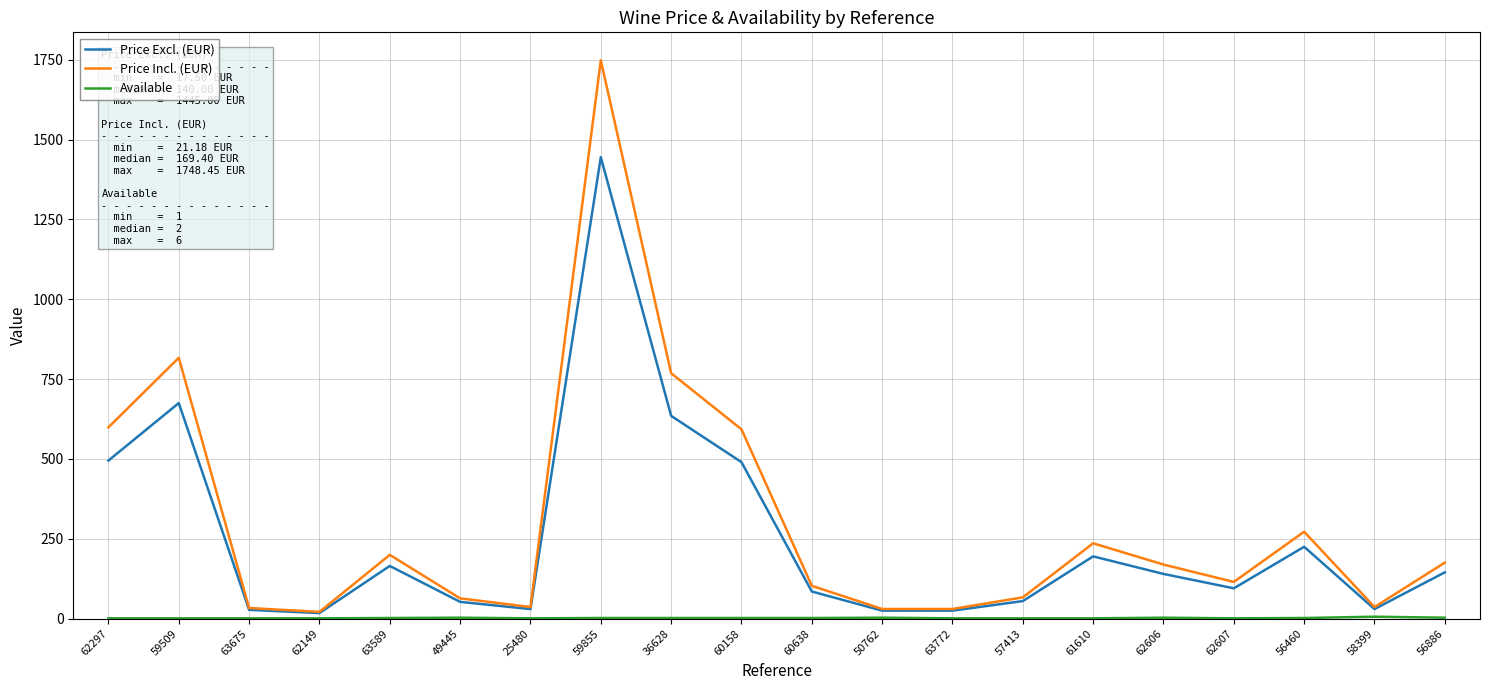

True or false: Price Incl. (EUR) has a value of 63.5 at 49445.

True